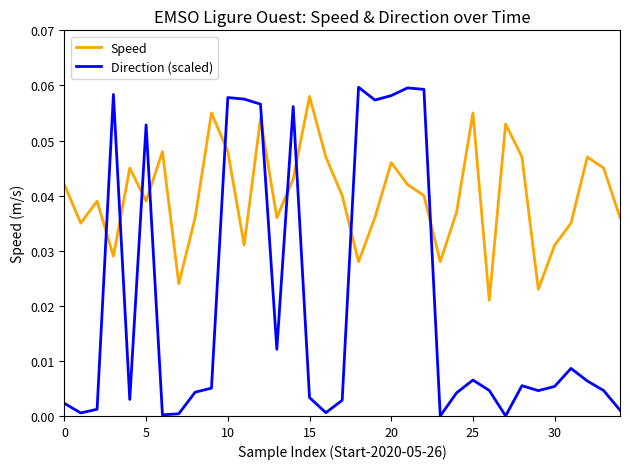

True or false: Speed and Direction (scaled) cross at least once.

True